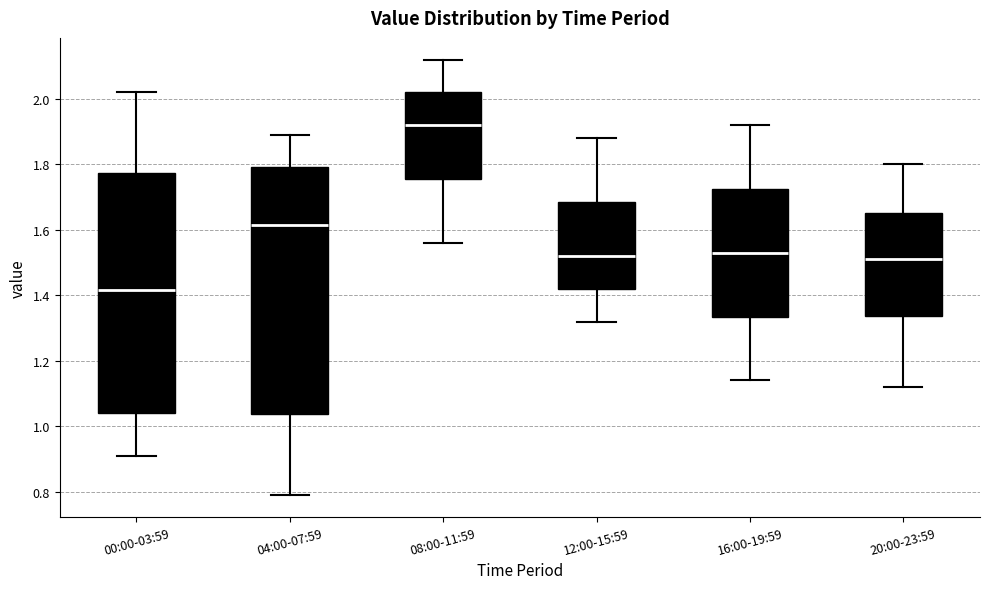

Comparing the boxes themselves (not the whiskers), which one is the tallest?

04:00-07:59